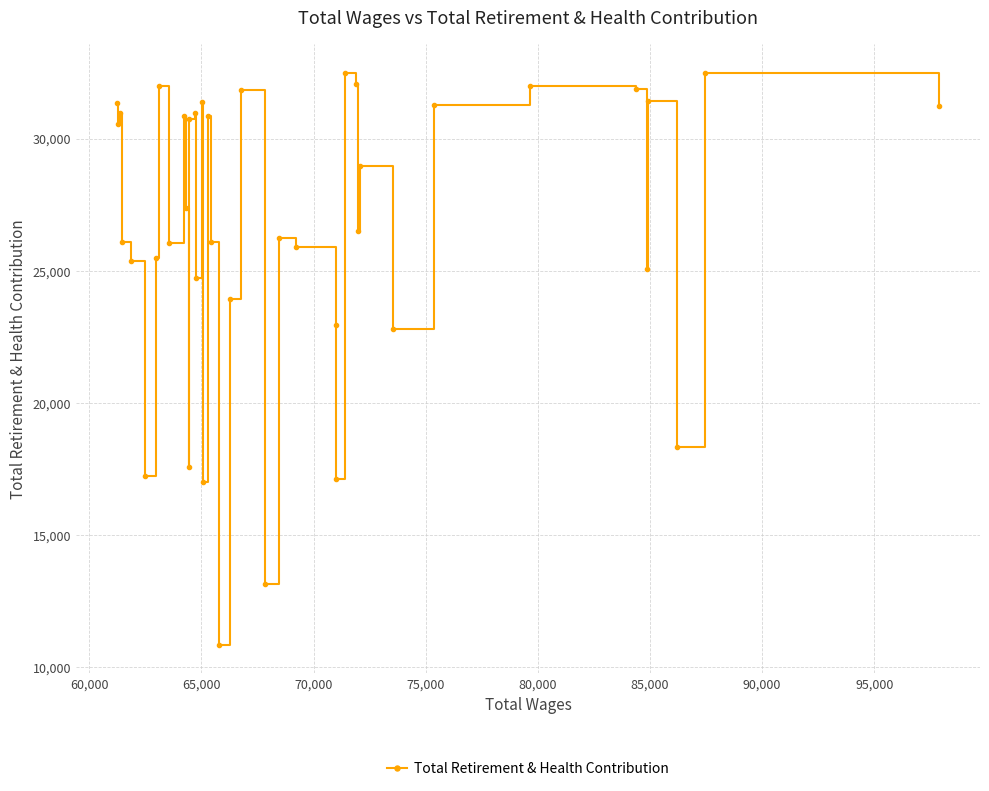

What is the average value?

26531